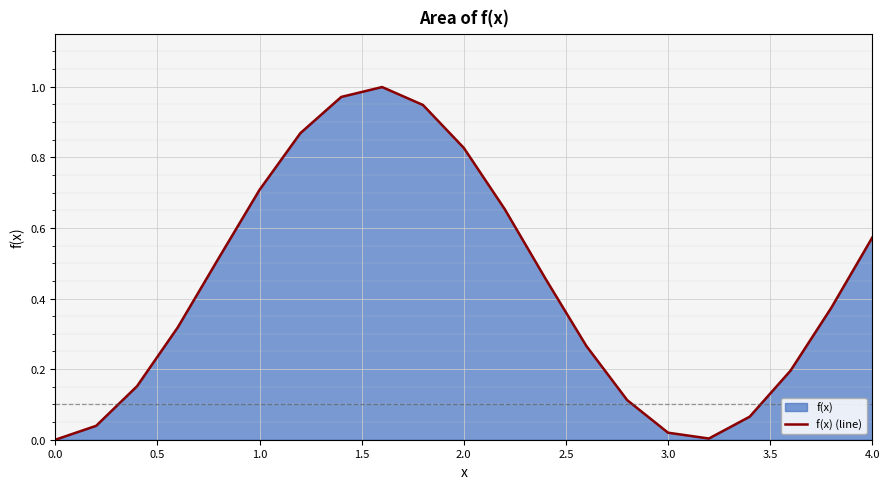

True or false: the data shows 0.7 at 1.0.

True